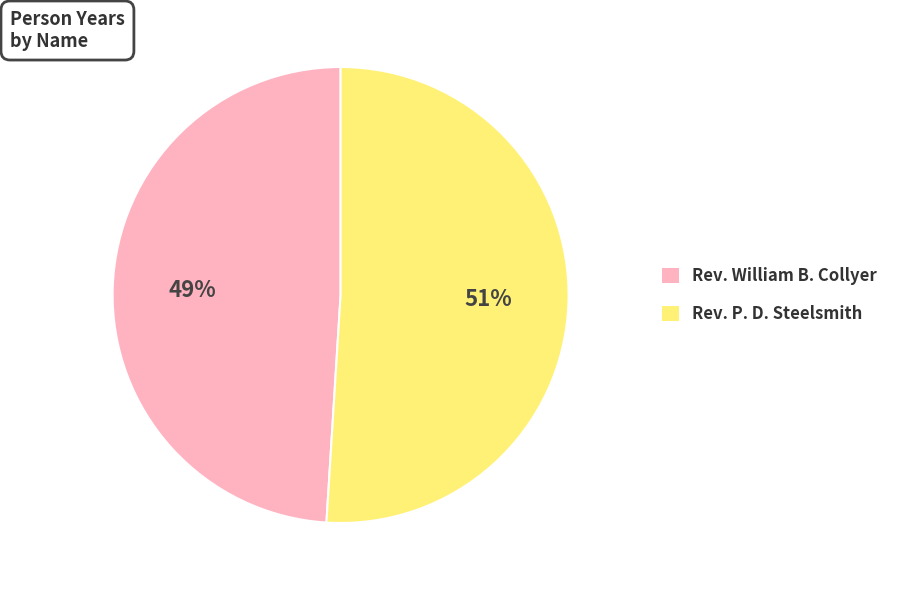

Count the number of slices in the pie.

2